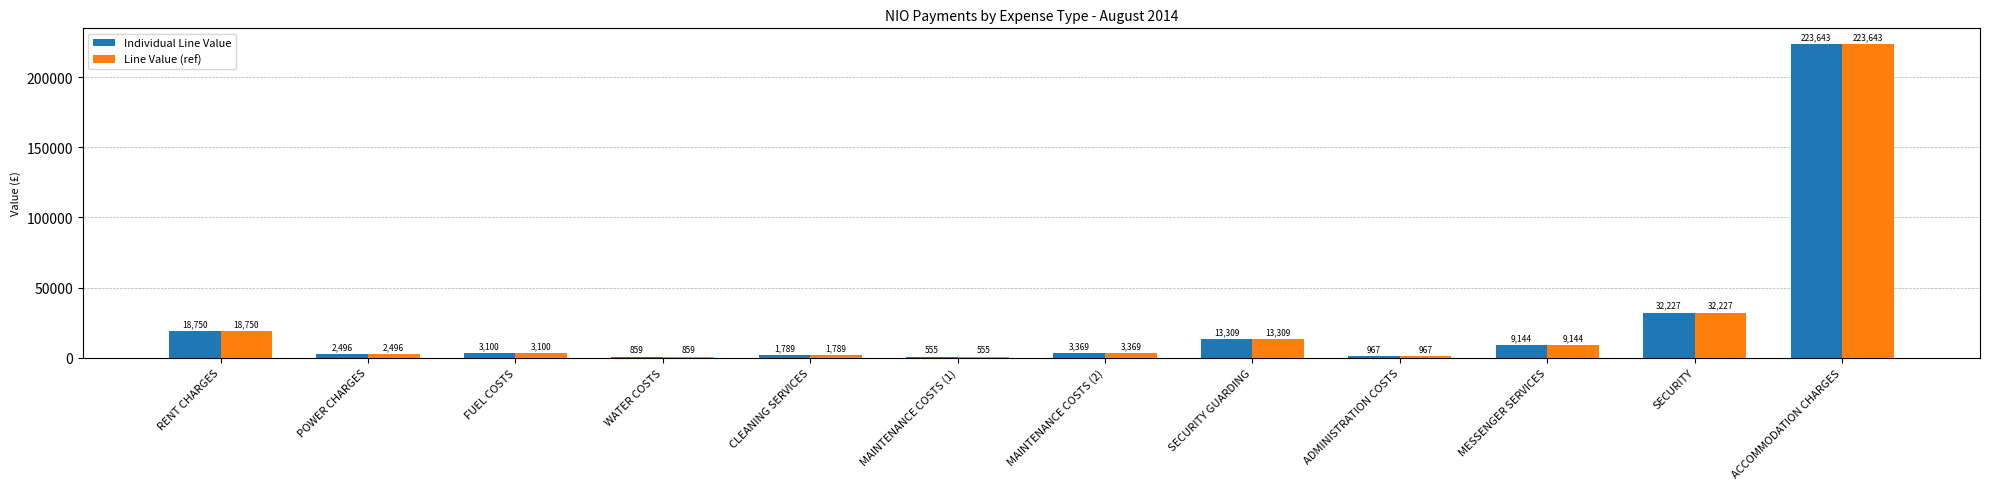

What are all the series names shown in the legend?

Individual Line Value, Line Value (ref)